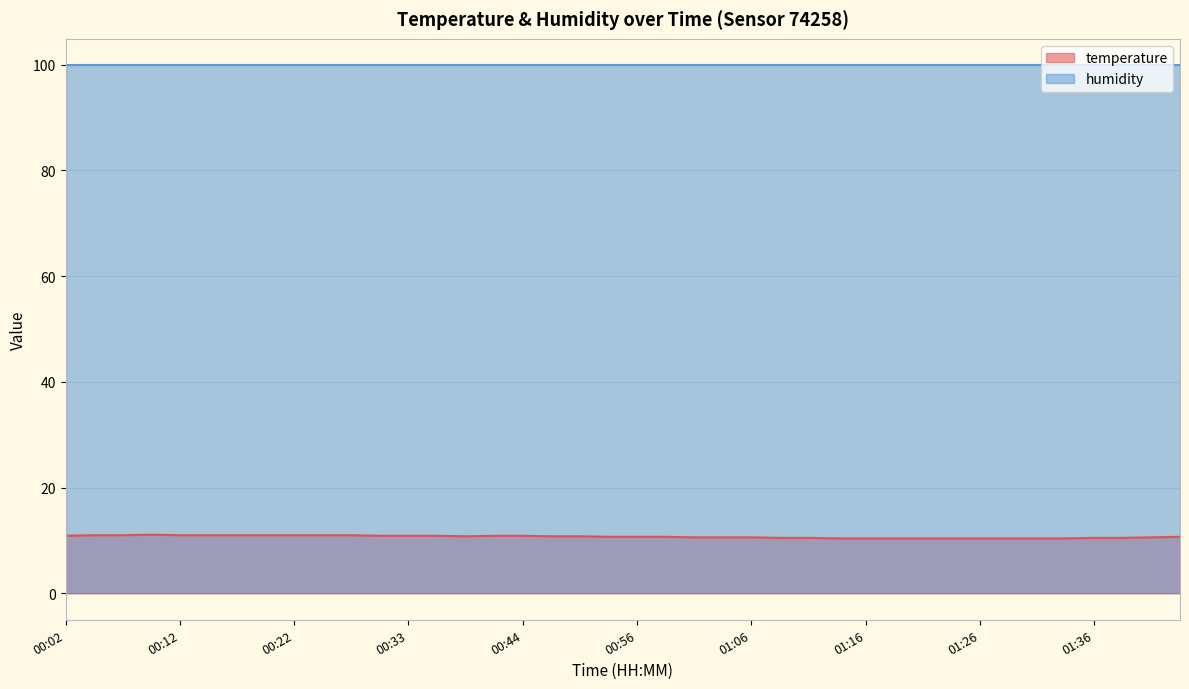

Rank the categories by value from lowest to highest.

01:14, 01:16, 01:19, 01:21, 01:24, 01:26, 01:28, 01:31, 01:33, 01:09, 01:11, 01:36, 01:38, 01:01, 01:04, 01:06, 01:41, 00:54, 00:56, 00:59, 01:46, 00:38, 00:46, 00:49, 00:02, 00:30, 00:33, 00:36, 00:41, 00:44, 00:04, 00:07, 00:12, 00:14, 00:17, 00:19, 00:22, 00:25, 00:27, 00:09